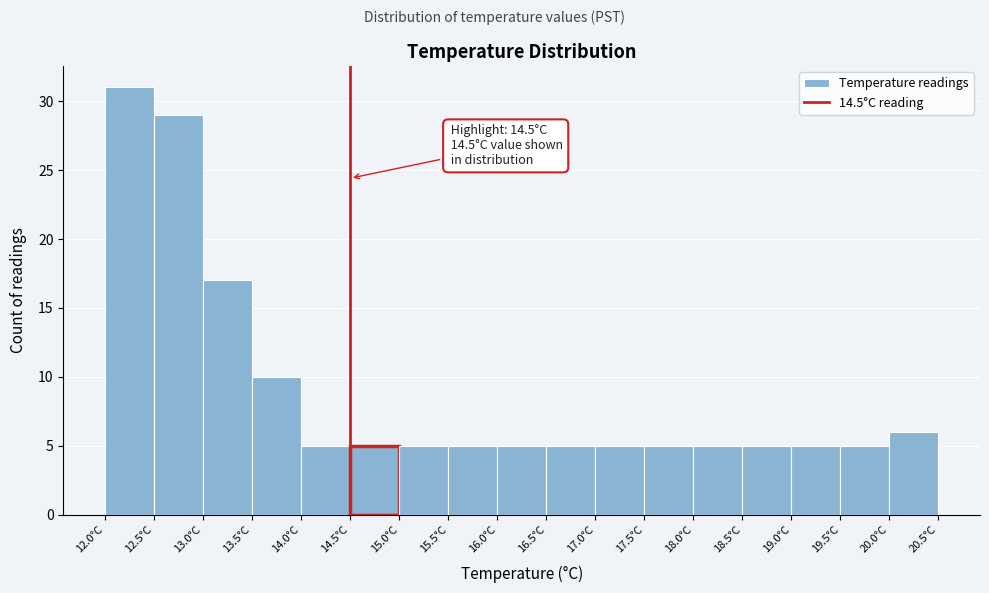

Over which range of the x-axis is the bar tallest?

12.0 to 12.5